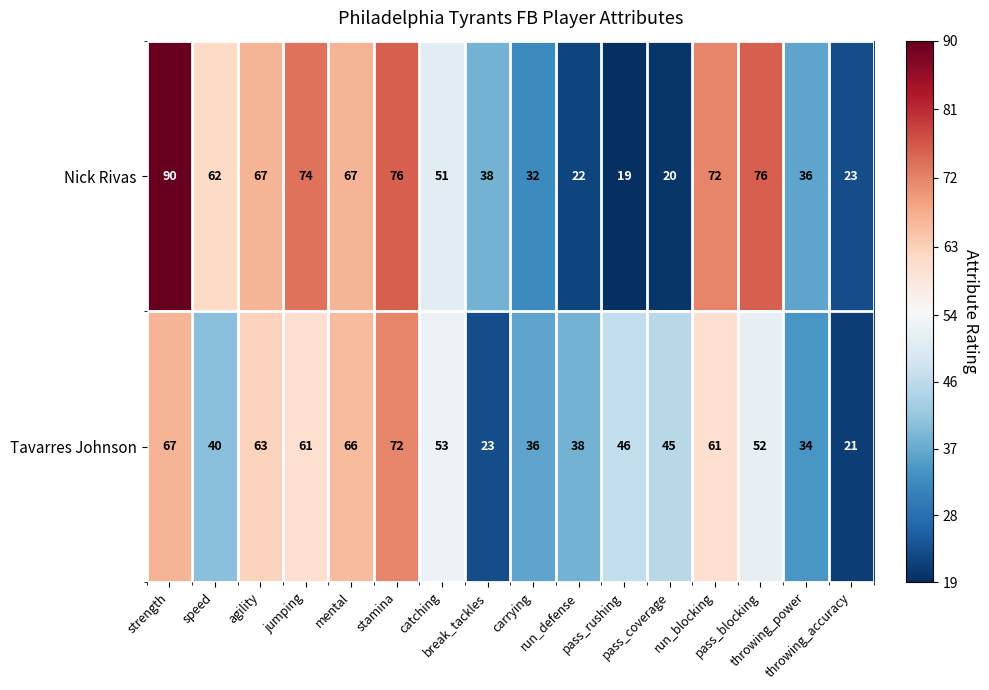

What is the average value of the Nick Rivas series?

52